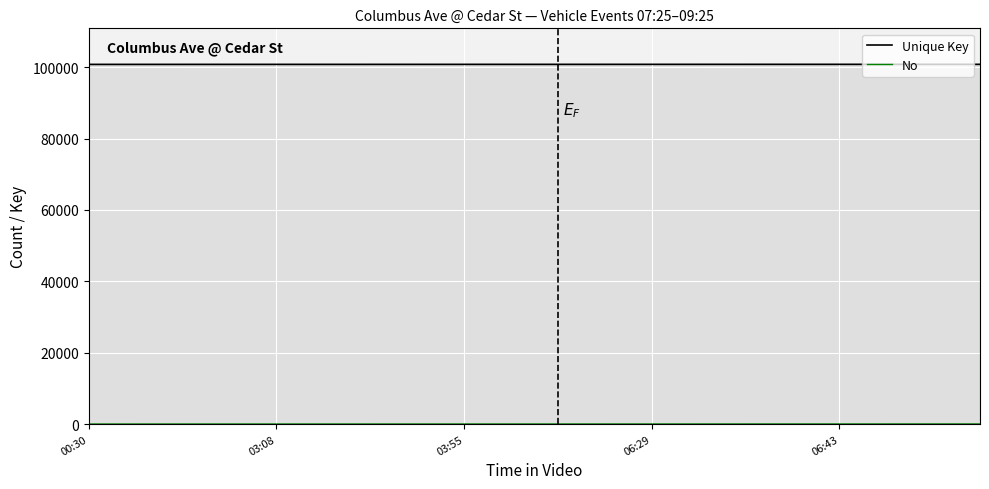

Reading left to right, transcribe all the data shown in this chart.

Unique Key: 100790	100791	100792	100793	100794	100795	100796	100797	100798	100799	100800	100801	100802	100803	100804	100805	100806	100807	100808	100809
No: 1	2	3	4	5	6	7	8	9	10	11	12	13	14	15	16	17	18	19	20